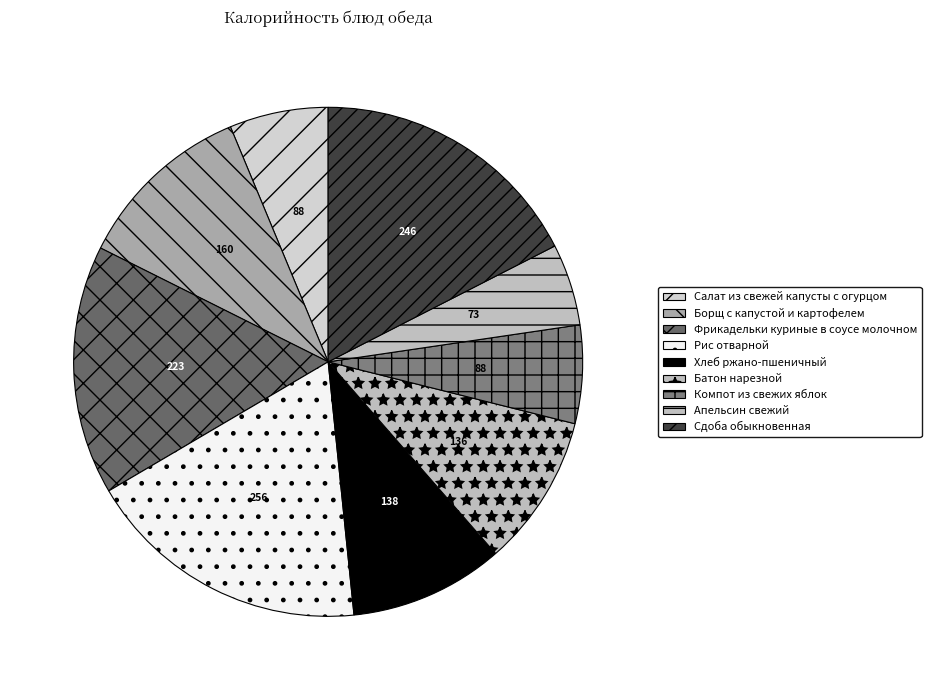

Count the number of slices in the pie.

9